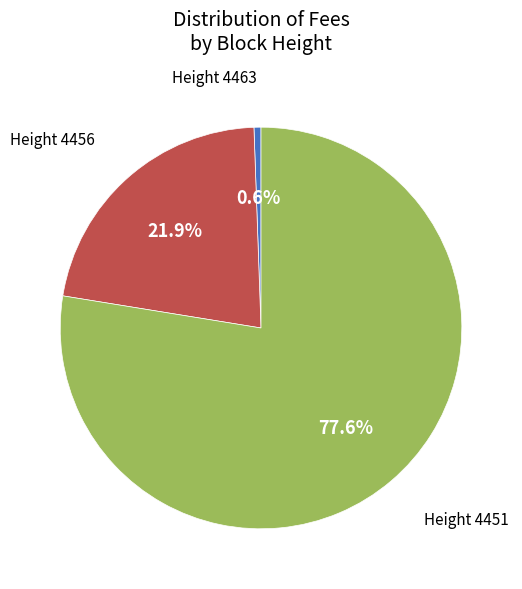

How many slices are in this pie chart?

3